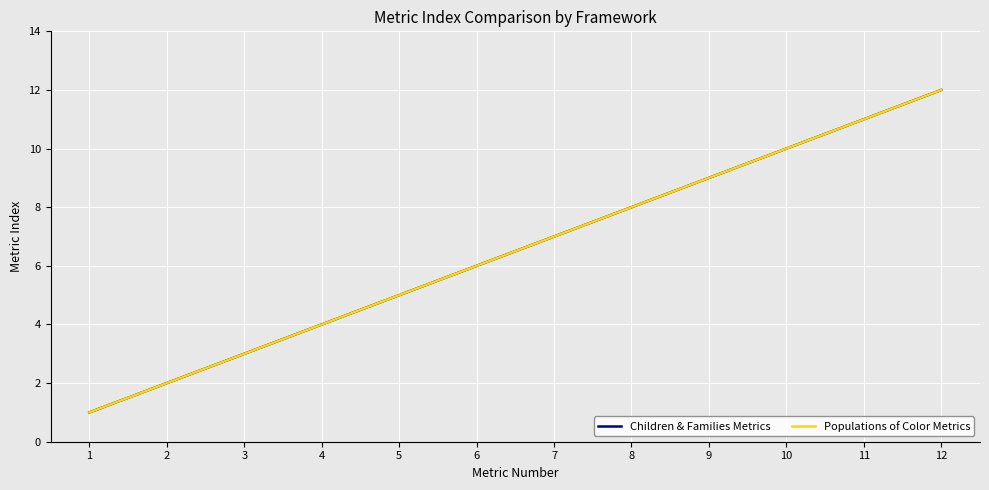

What is the greatest value displayed?

12